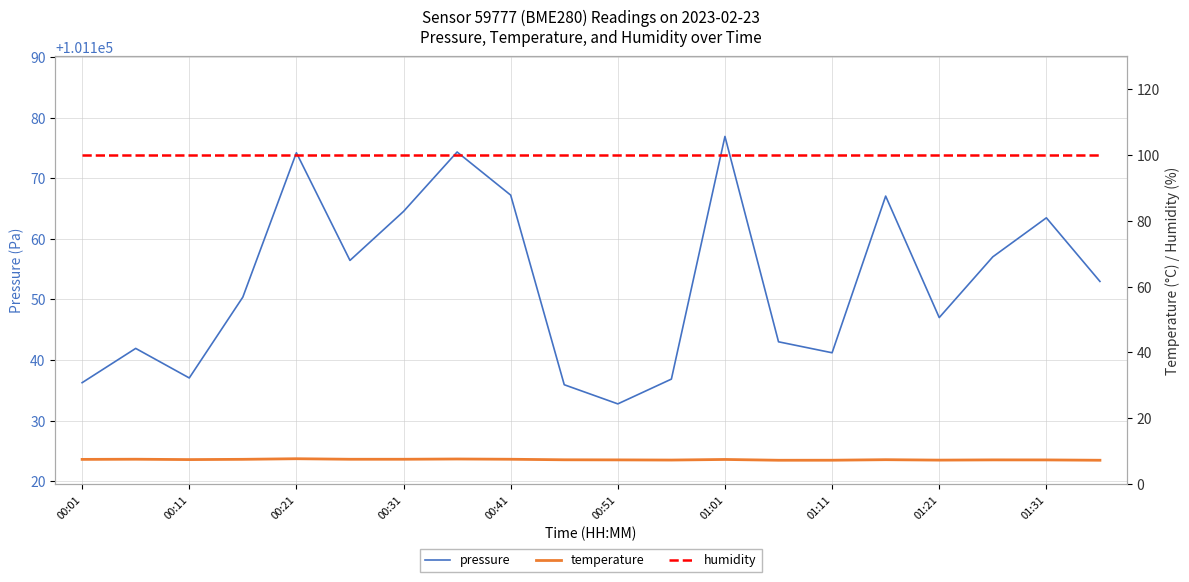

What is the difference between the second highest and second lowest values in the pressure series?

38.4